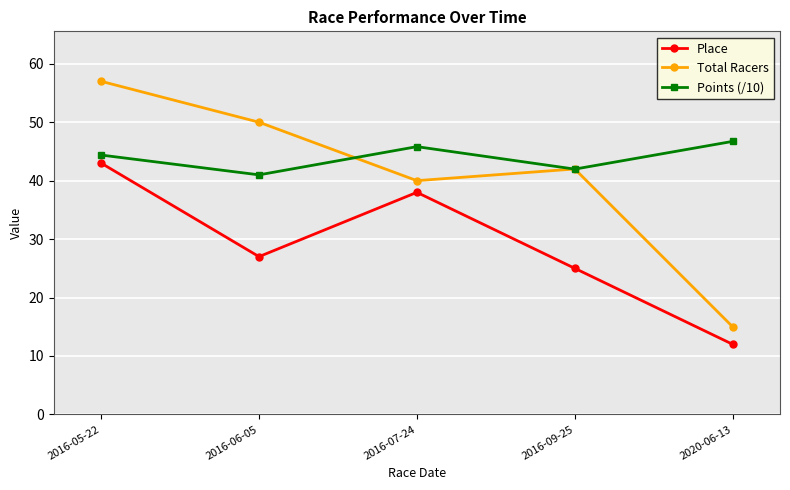

Is this an area chart (filled region under the line)?

No